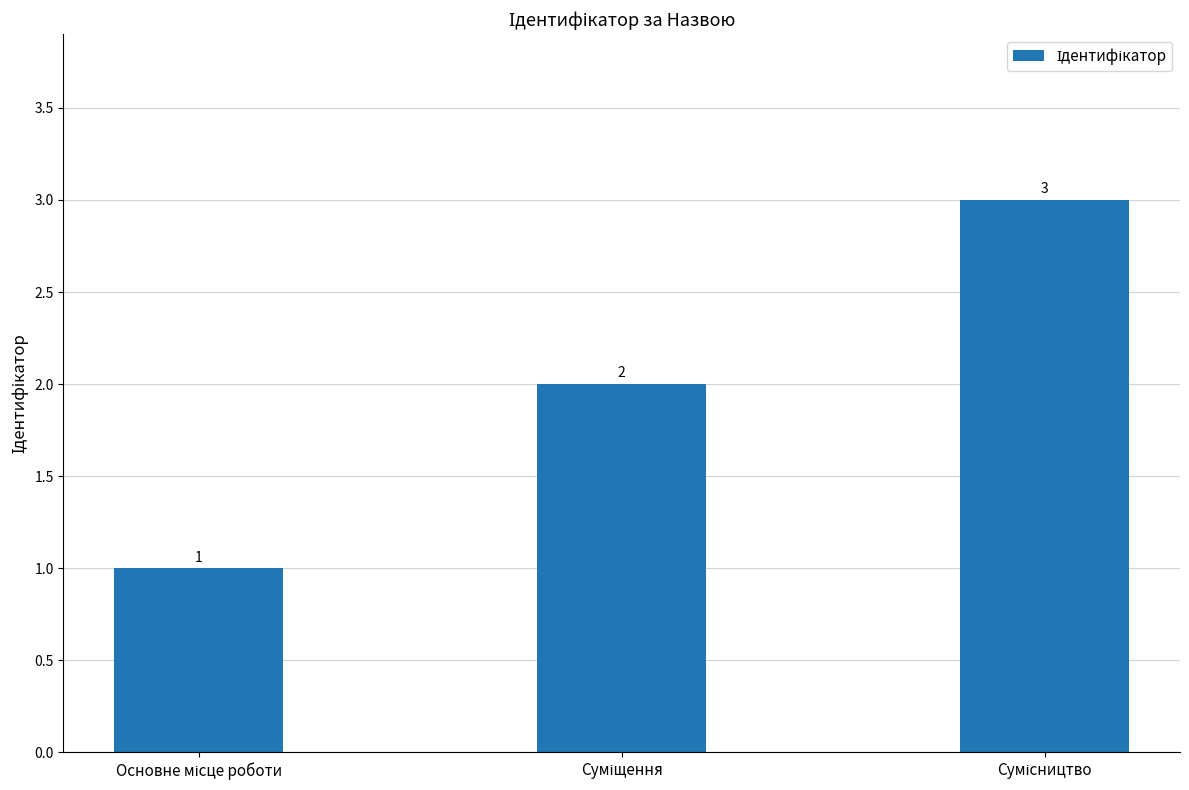

Reading left to right, extract all data points from this chart.

1	2	3